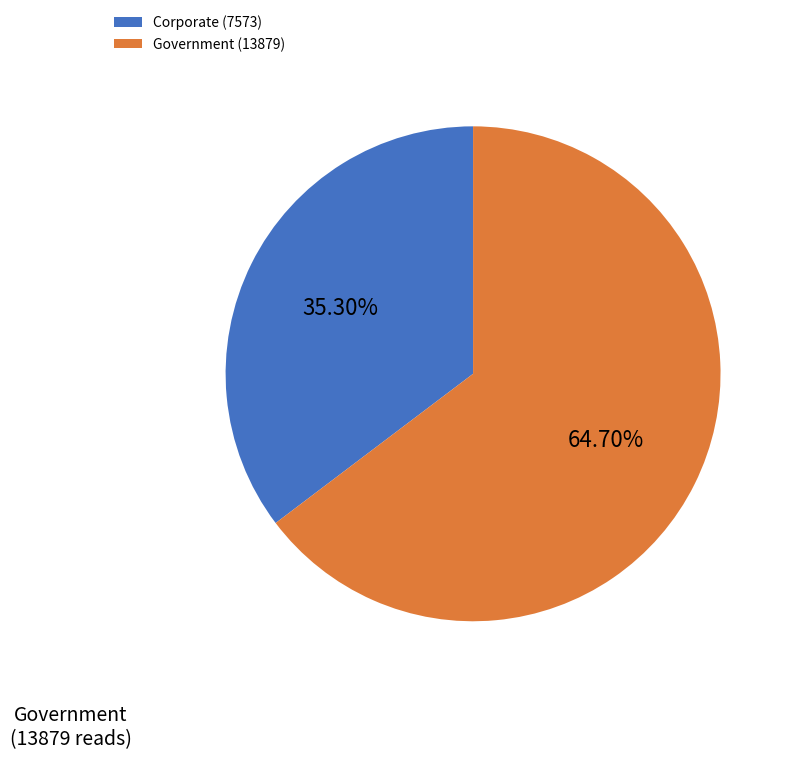

Is there a majority slice in this chart?

Yes